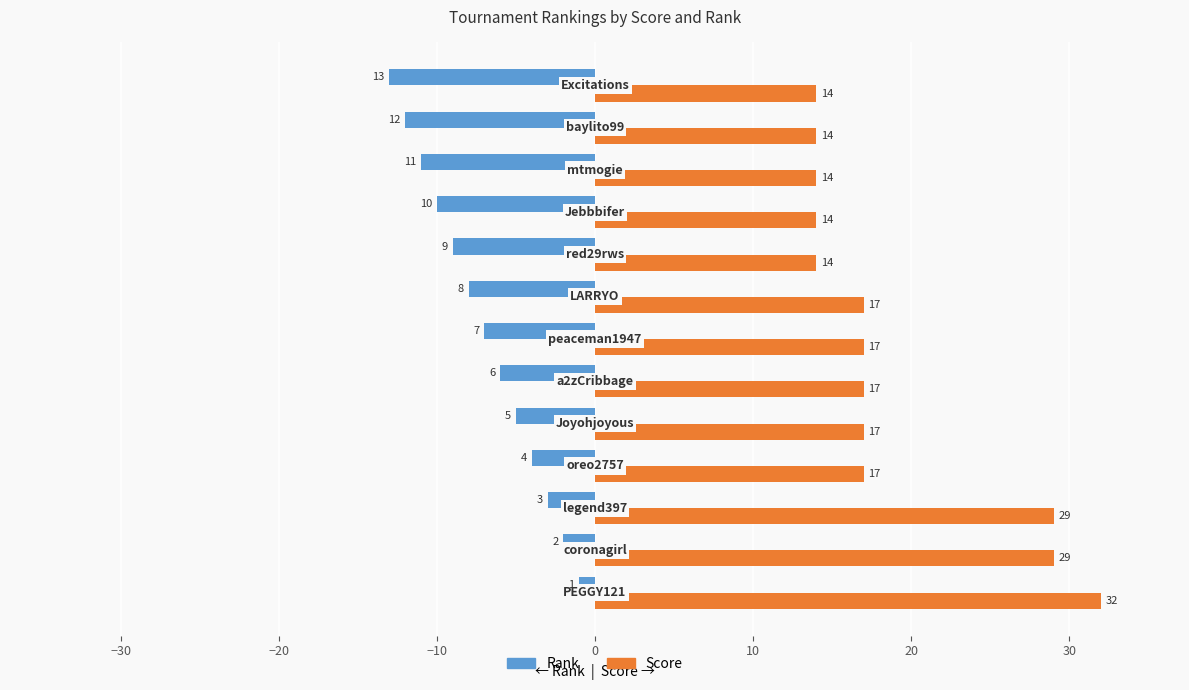

Which series has the widest spread of values?

Score